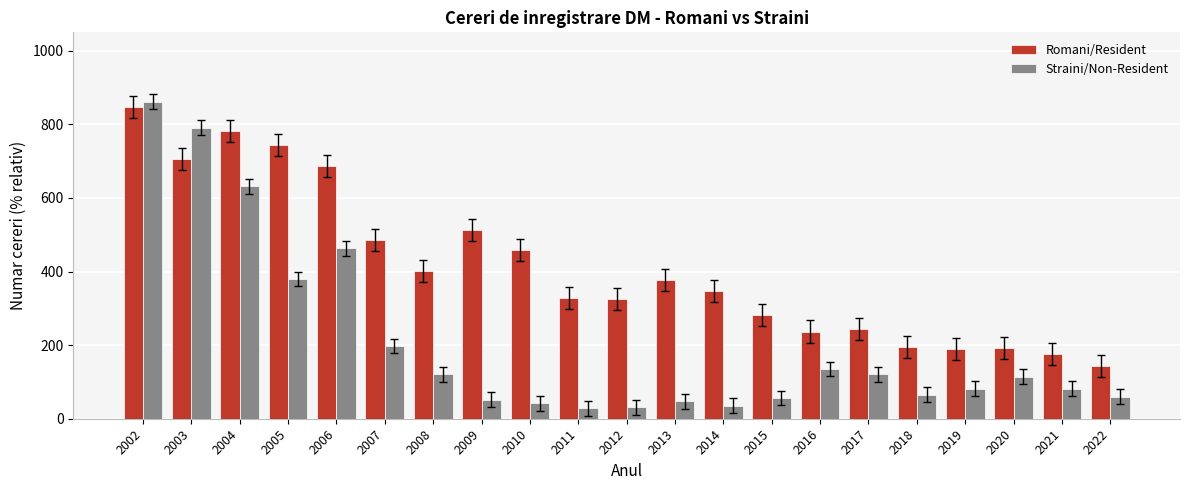

What is the difference between the highest and lowest values at 2011?

300